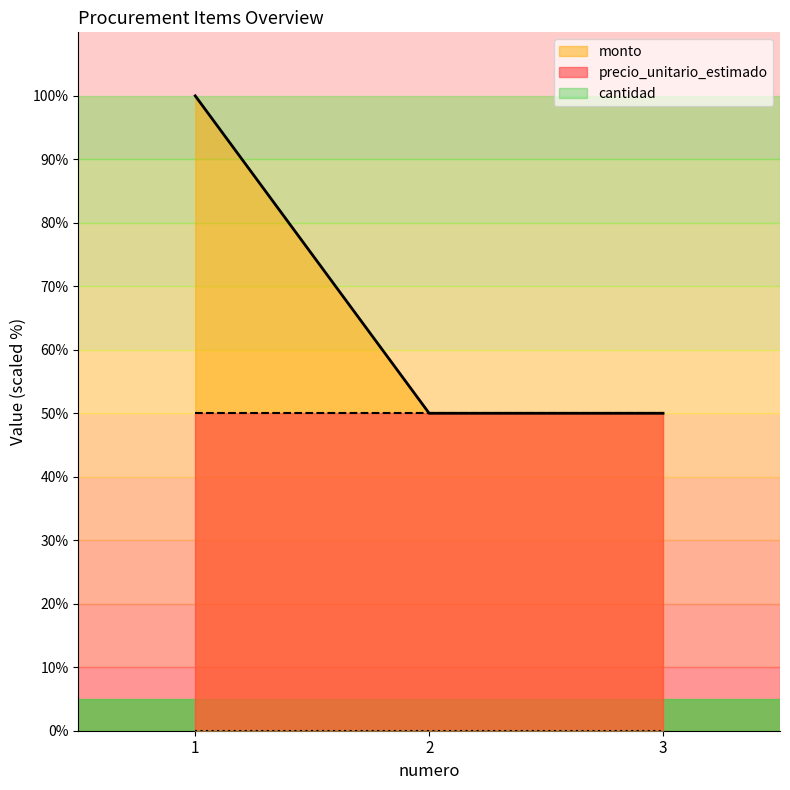

What is the greatest value displayed?

100.0